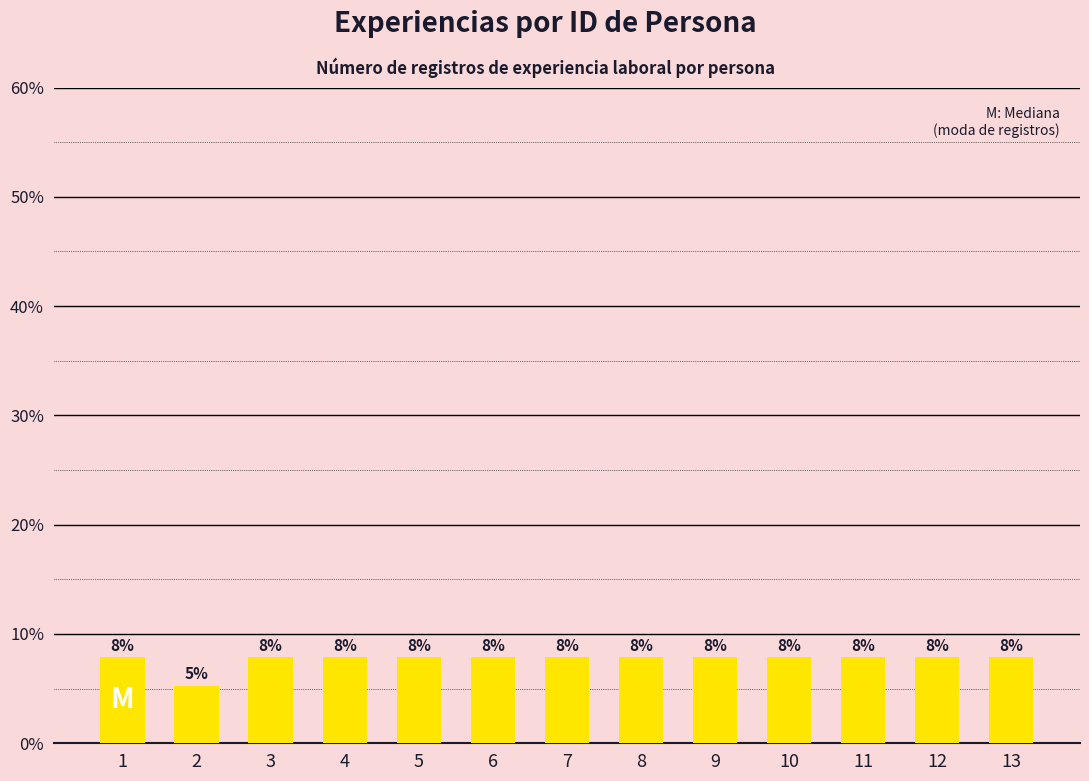

Is it true that the value at 12 is 7.9?

True